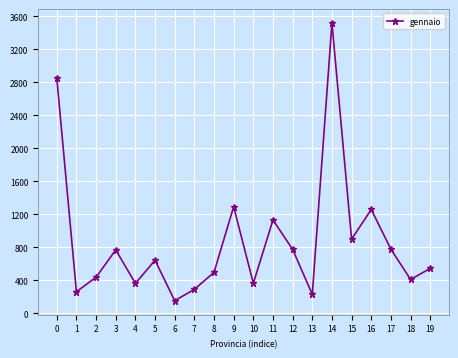

How many lines are shown in the chart?

1